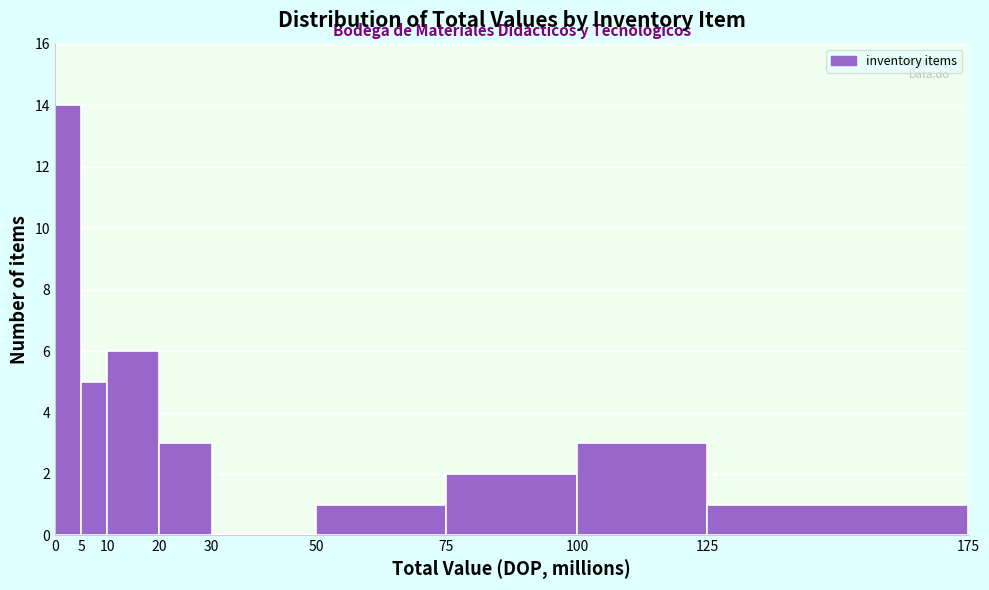

What is the height of the bar covering 20 to 30 on the x-axis? The values are not printed on the chart, so give them approximately, as read against the axis.

3